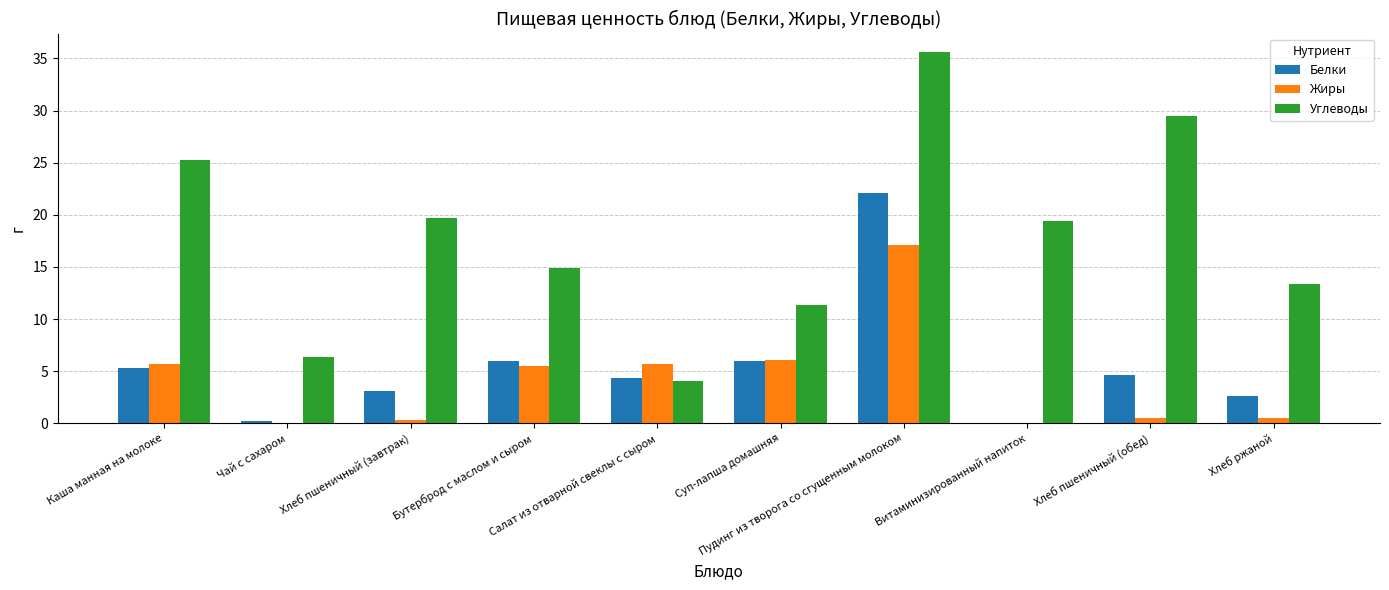

Which series has the largest total across all categories?

Углеводы